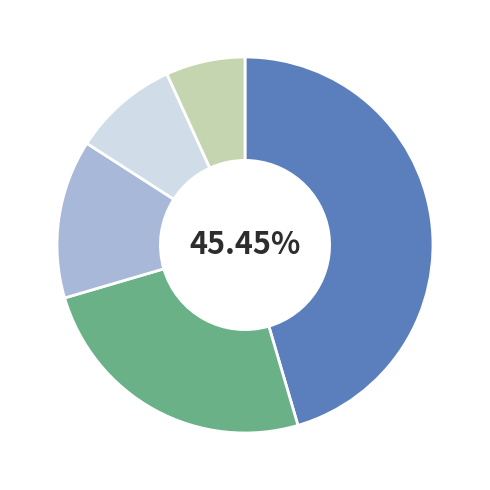

Does any single category account for the majority?

No